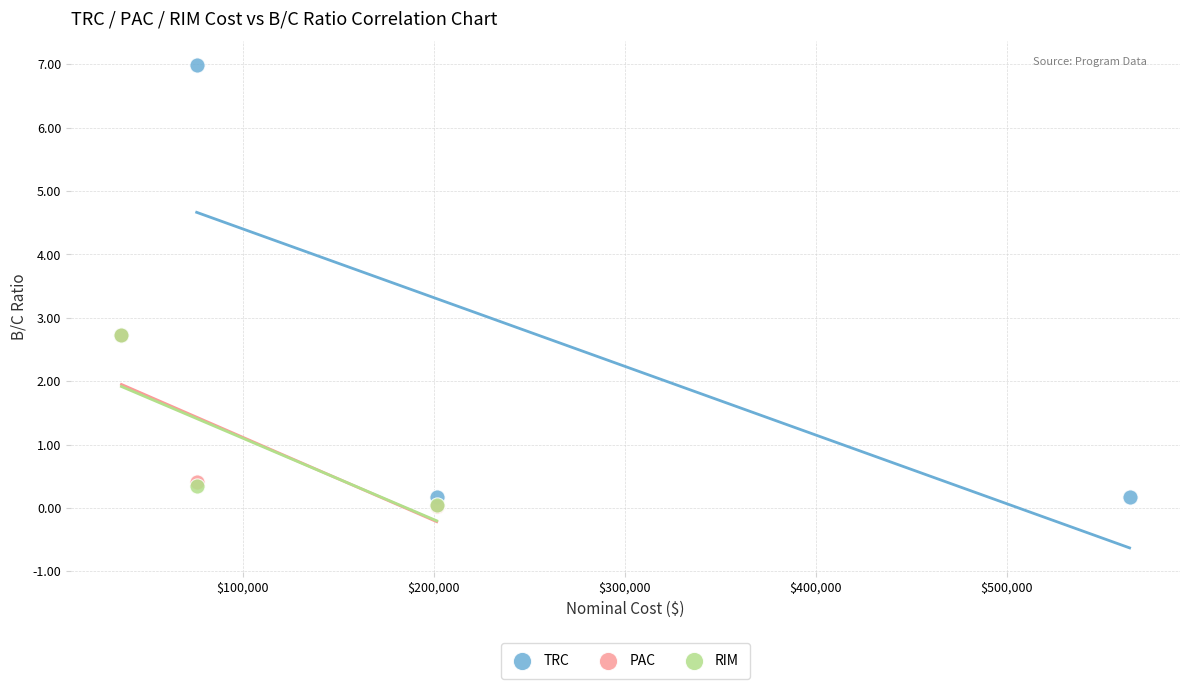

Which series has the widest spread of Y values?

TRC